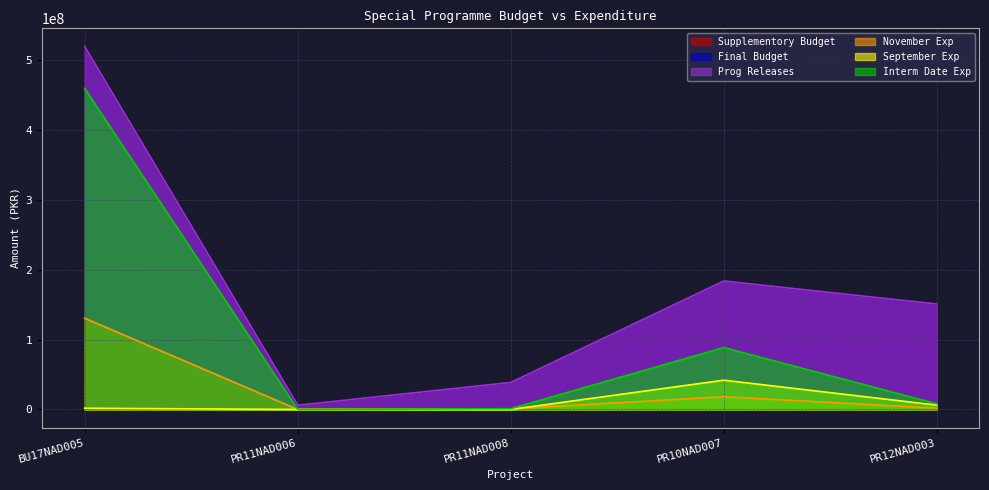

Reading left to right, list all the values displayed in this chart.

Supplementory Budget: 520000000	5981746	38647000	184000000	150944000
Final Budget: 520000000	5981746	38647000	184000000	150944000
Prog Releases: 520000000	5981746	38647000	184000000	150944000
November Exp: 130771000	0	794963	18248420	1868242
September Exp: 1749823	0	0	41917378	6192000
Interm Date Exp: 460000000	0	1098492	88667892	8060242